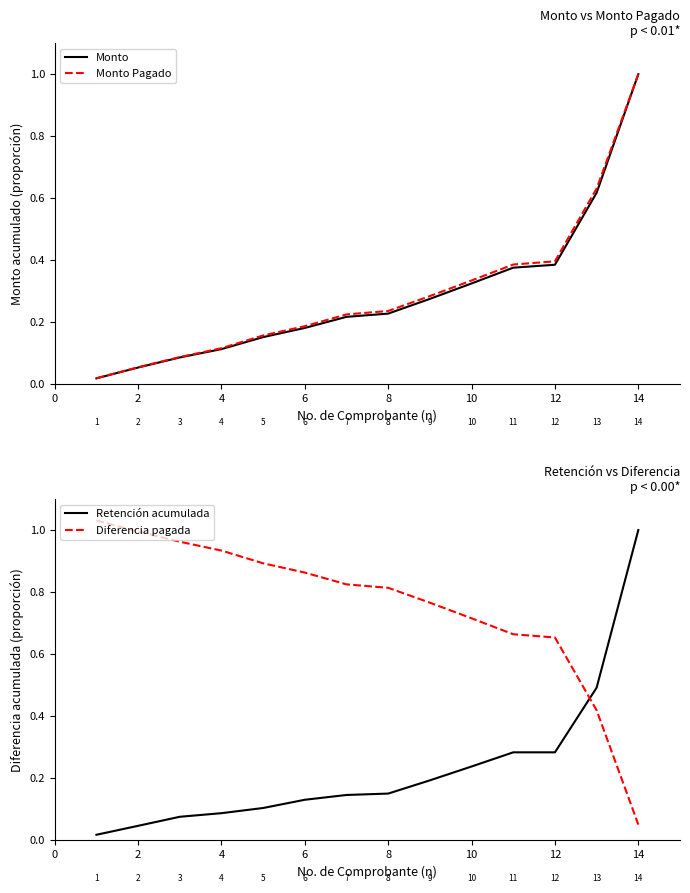

What are all the series names shown in the legend?

Monto, Monto Pagado, Retención acumulada, Diferencia pagada